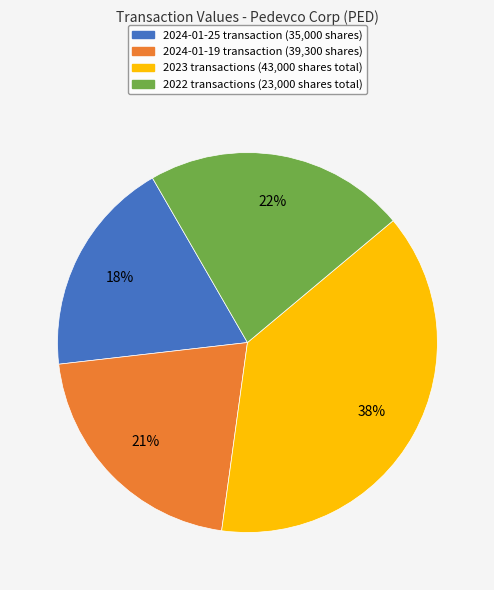

To the nearest percent, what is the average slice percentage?

25%